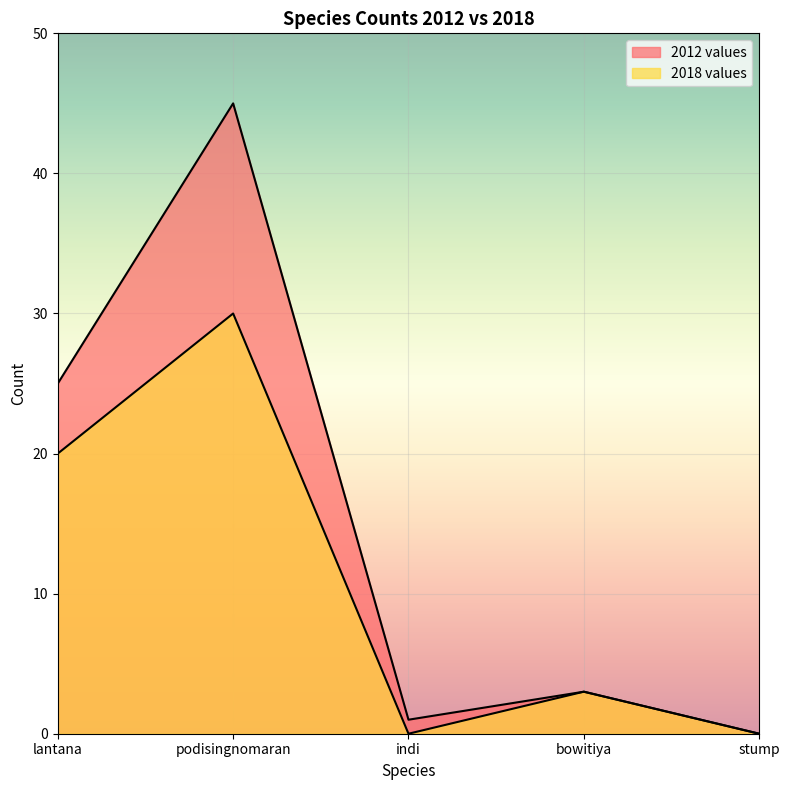

Where does the 2018 values series first go above 3?

lantana